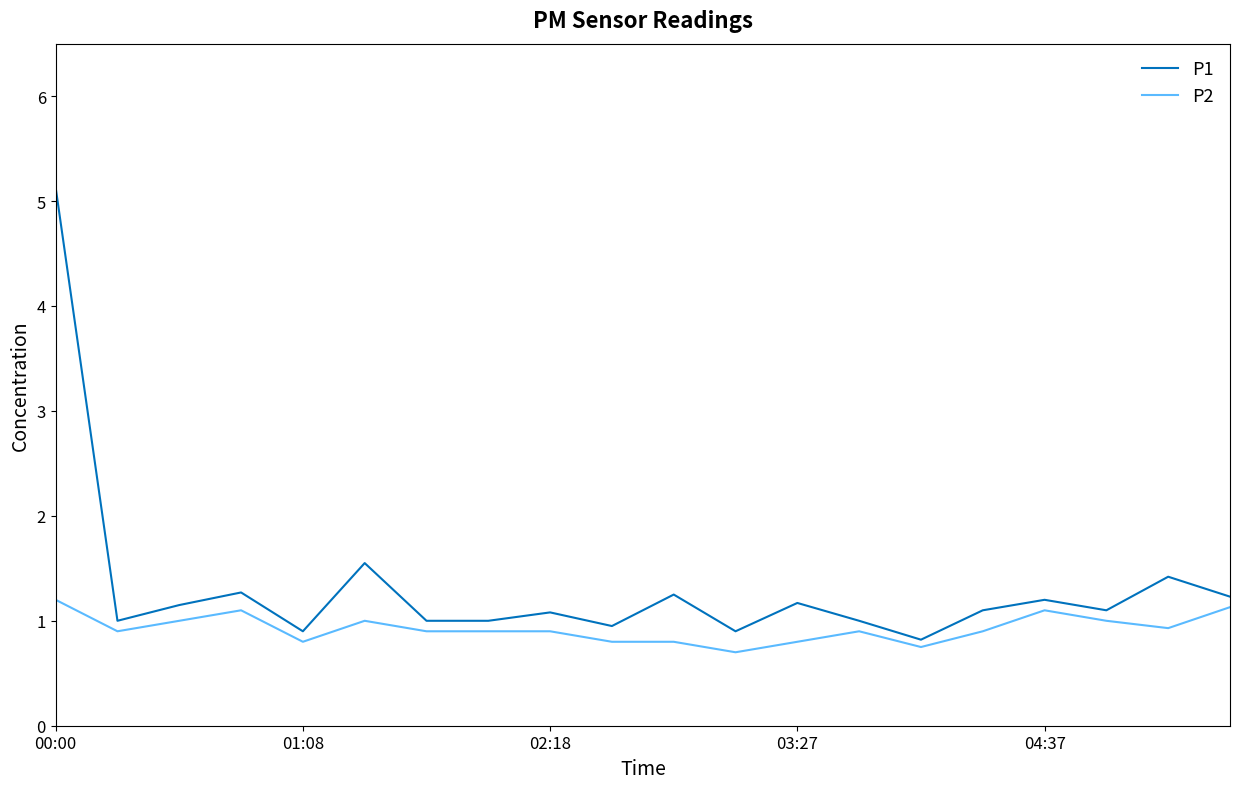

Rank the series by their maximum value, from lowest to highest.

P2, P1